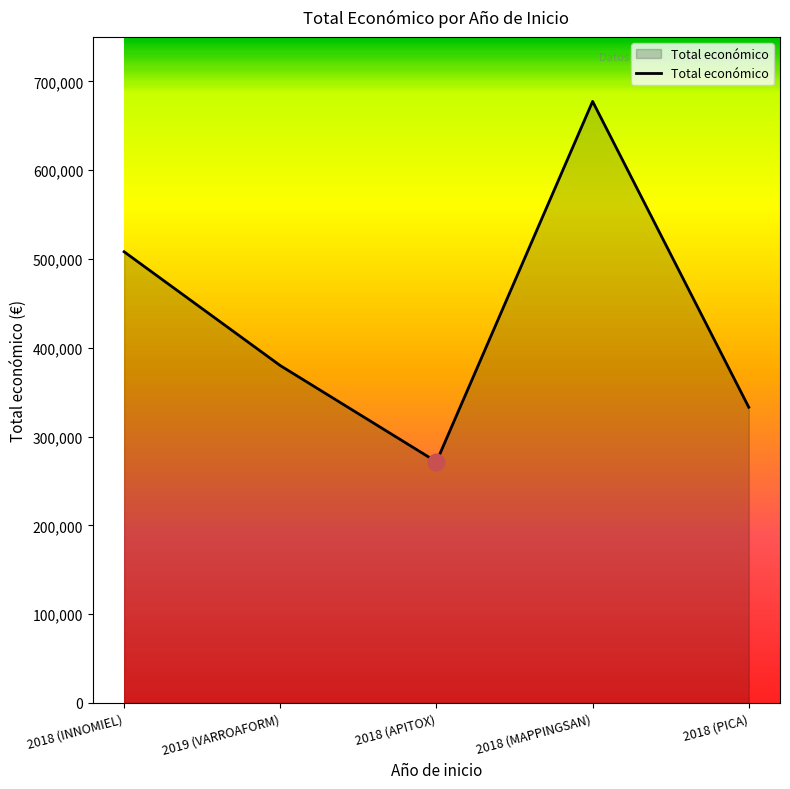

Is it true that the value at 2019 (VARROAFORM) is 594755?

False